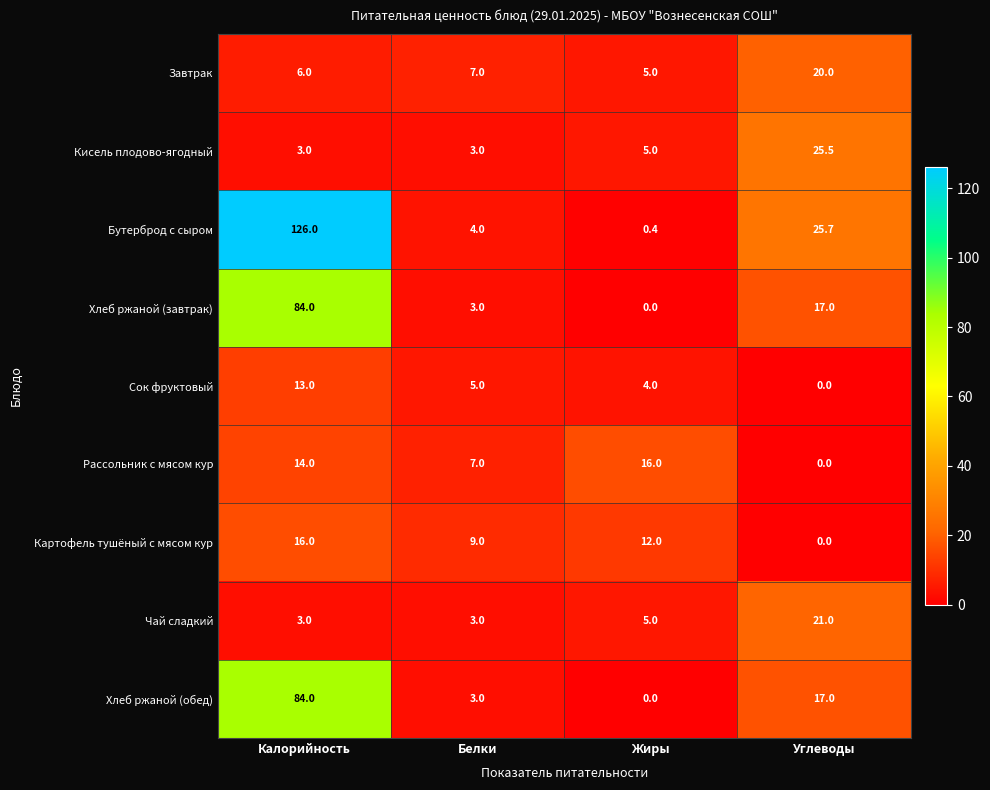

How many series are shown in this chart?

9